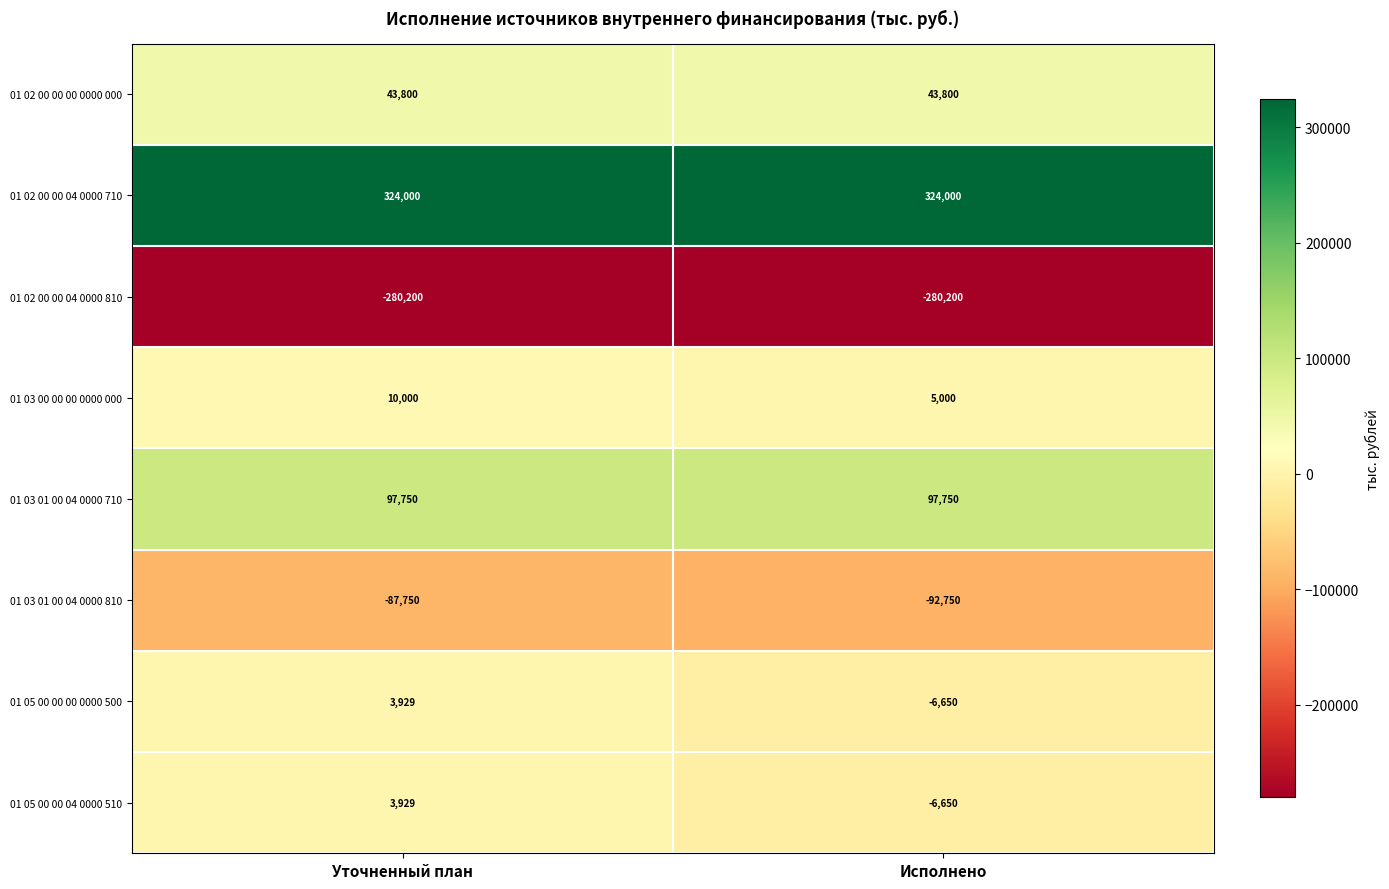

What is the greatest value displayed?

324000